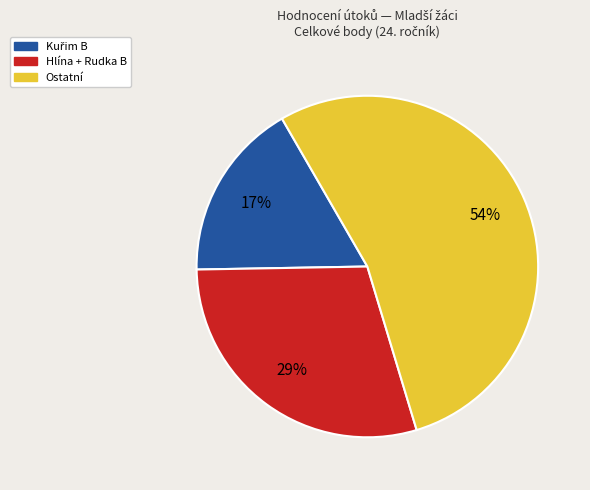

To the nearest percent, what is the difference between the largest and smallest slice percentages?

37%